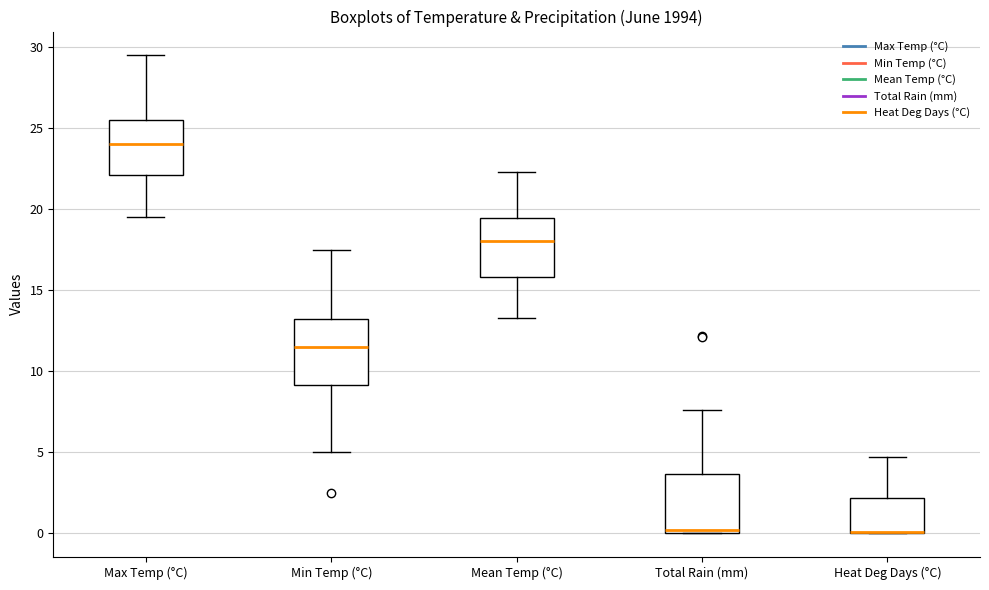

Reading left to right, read every box against the y-axis: the position of its median line, the range the box covers, and the ends of its whiskers. The values are not printed on the chart, so give them approximately, as read against the axis.

Max Temp (°C): median 24.0, box 22.0 to 25.5, whiskers 19.5 to 29.5
Min Temp (°C): median 11.5, box 9.0 to 13.5, whiskers 5.0 to 17.5
Mean Temp (°C): median 18.0, box 16.0 to 19.5, whiskers 13.5 to 22.5
Total Rain (mm): median 0.0 (just above the box's lower edge), box 0.0 to 3.5, whiskers 0.0 to 7.5
Heat Deg Days (°C): median 0.0 (drawn on the box's lower edge), box 0.0 to 2.0, whiskers 0.0 to 4.5